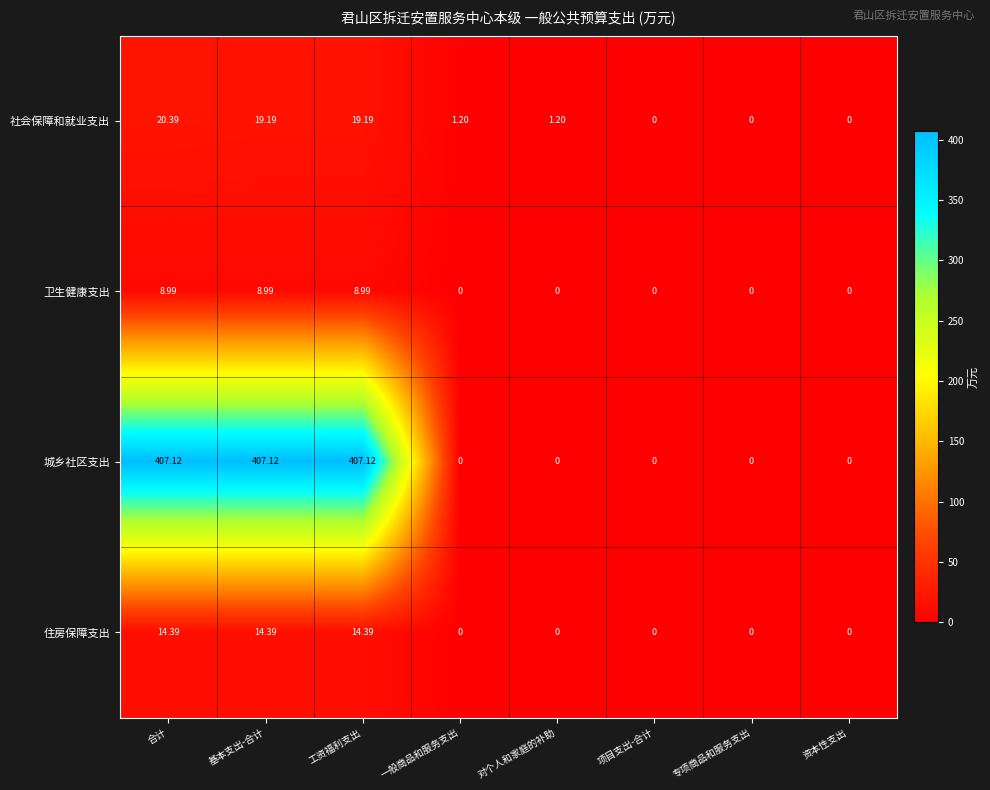

Which series changed the most between 对个人和家庭的补助 and 资本性支出?

社会保障和就业支出